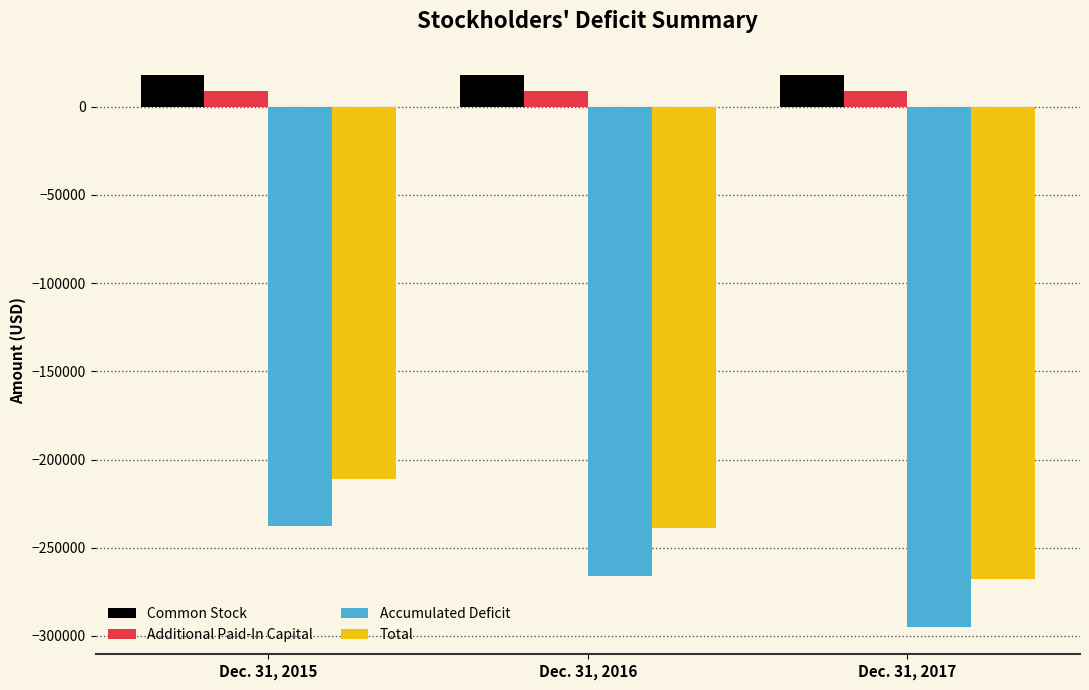

Does the chart contain stacked bars?

No